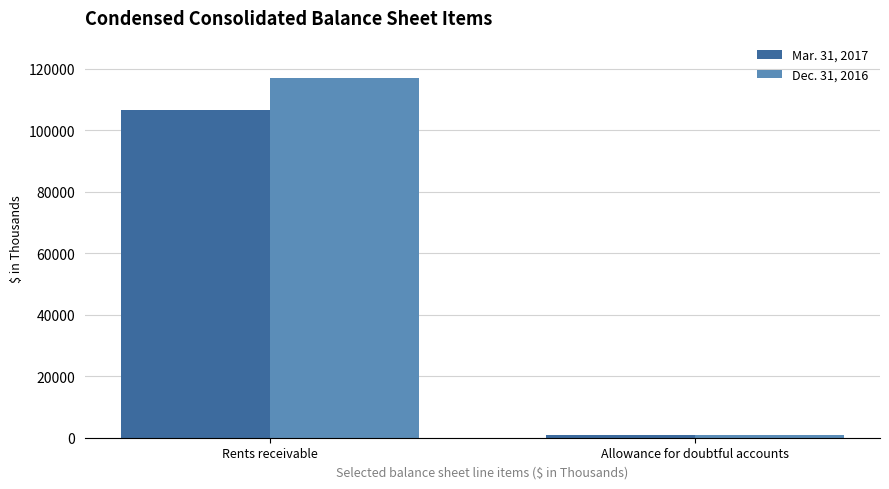

Reading right to left, extract all data points from this chart.

Mar. 31, 2017: 809	106433
Dec. 31, 2016: 873	117008